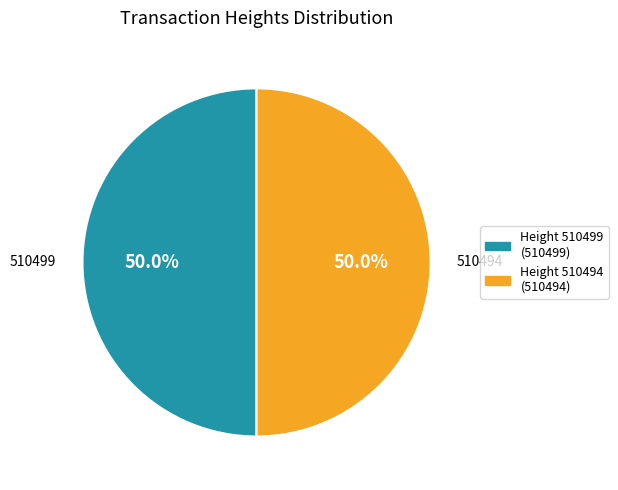

What is the ratio of the value at Height 510494 (510494) to the value at Height 510499 (510499)?

1.0